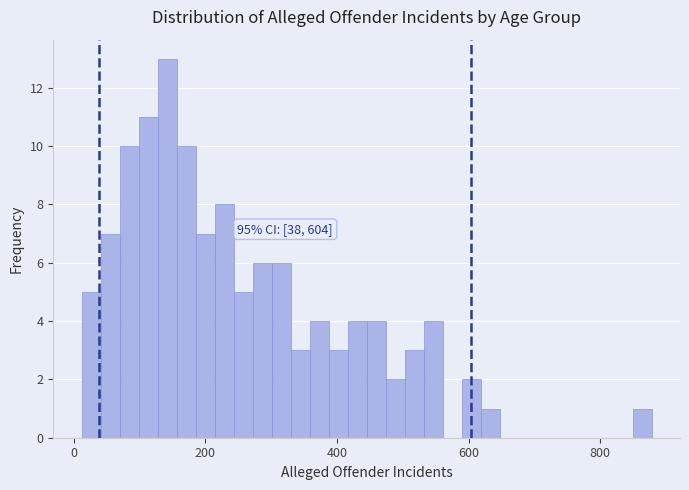

Read against the x-axis, roughly where is the centre of the tallest bar?

140